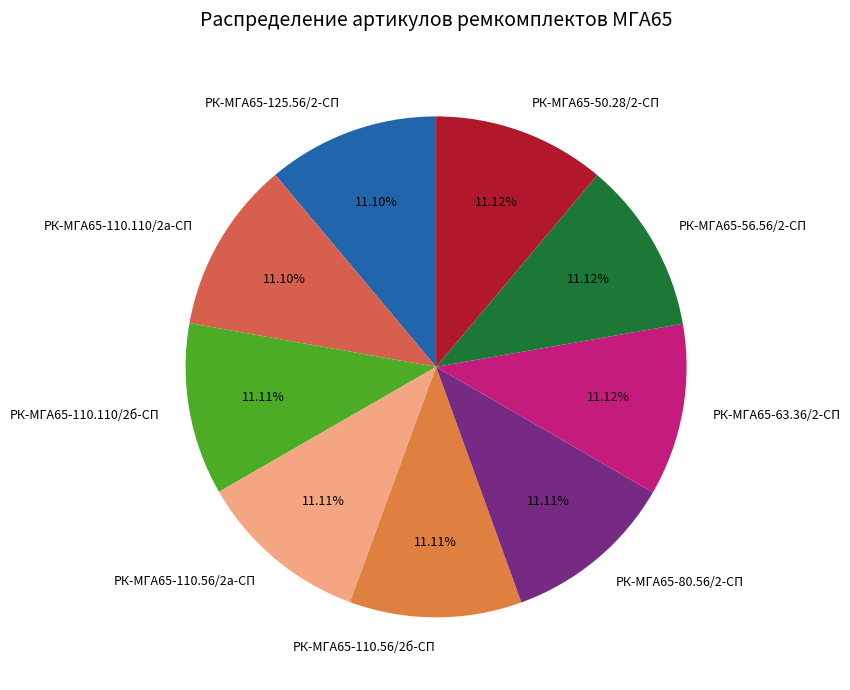

Approximately how many times larger is the value at РК-МГА65-63.36/2-СП compared to РК-МГА65-56.56/2-СП?

1.0